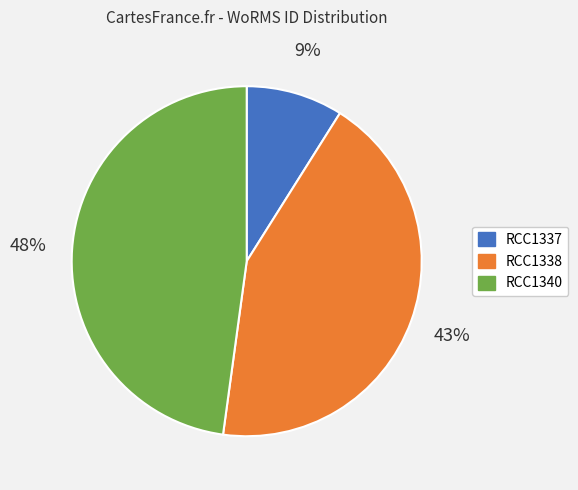

The RCC1338 slice represents 43% of the pie. True or false?

True